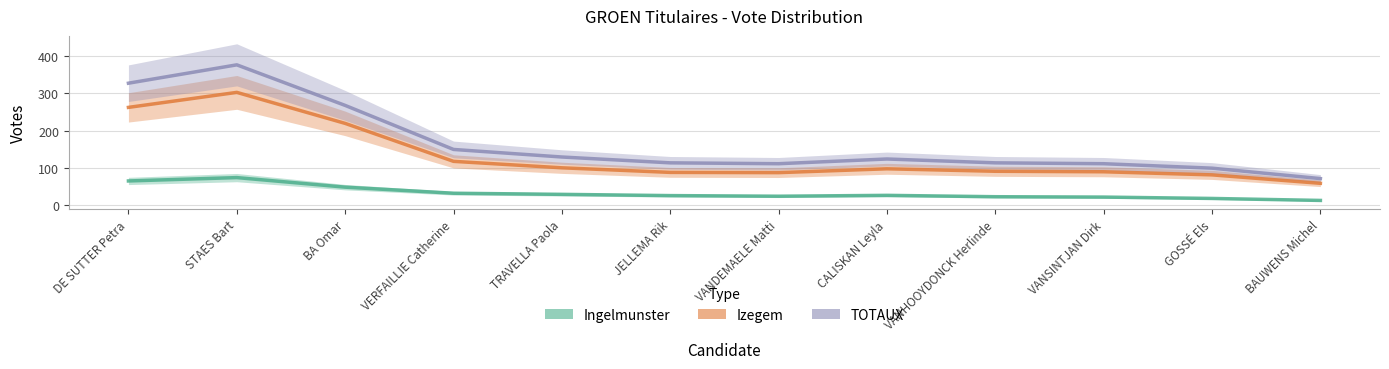

What is the sum of all TOTAUX values?

1996.3